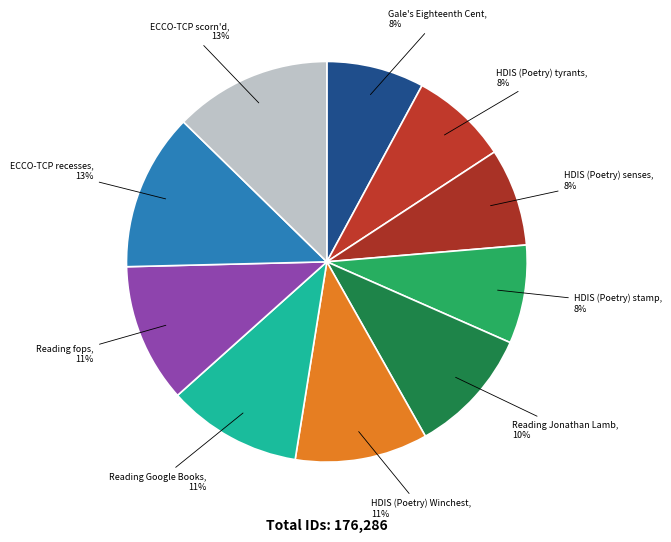

How many segments does this pie chart have?

10